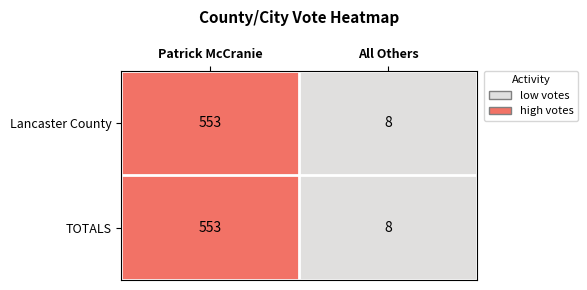

Reading left to right, list all the values displayed in this chart.

Lancaster County: 553	8
TOTALS: 553	8